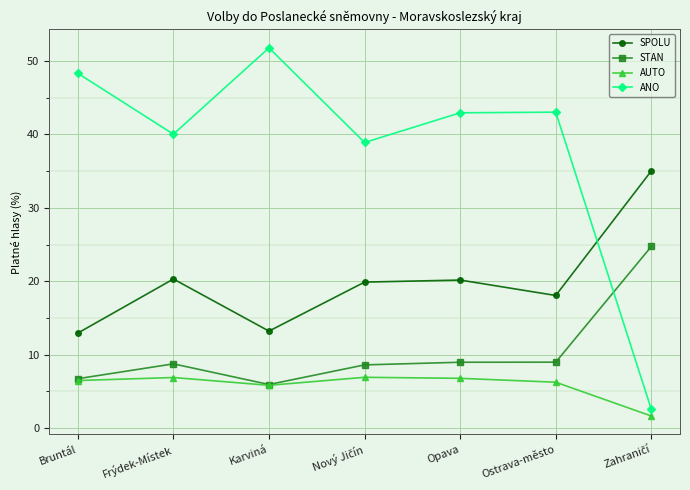

What is the sum of all STAN values?

72.8